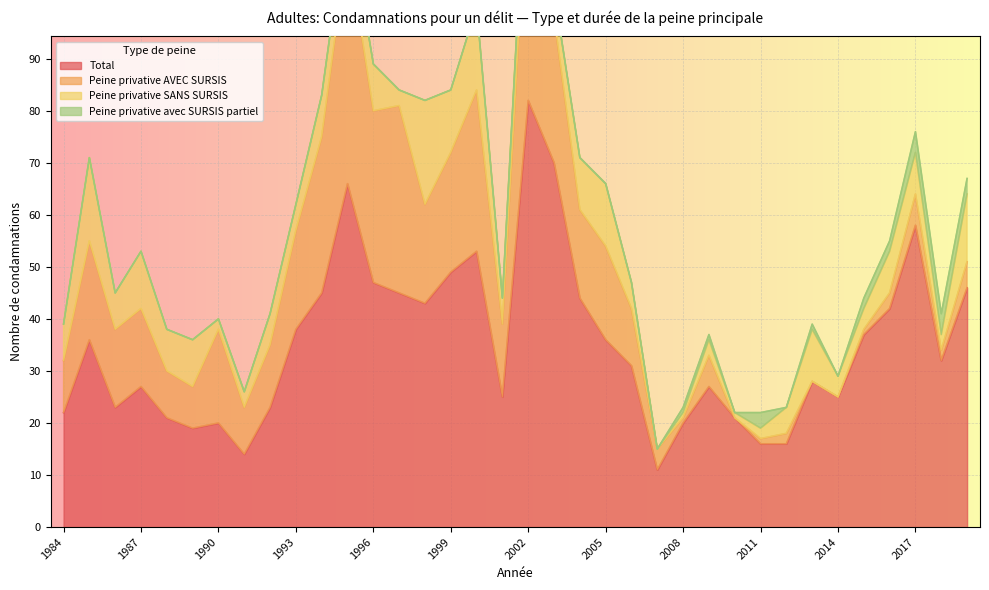

What is the sum of all Peine privative AVEC SURSIS values?

516